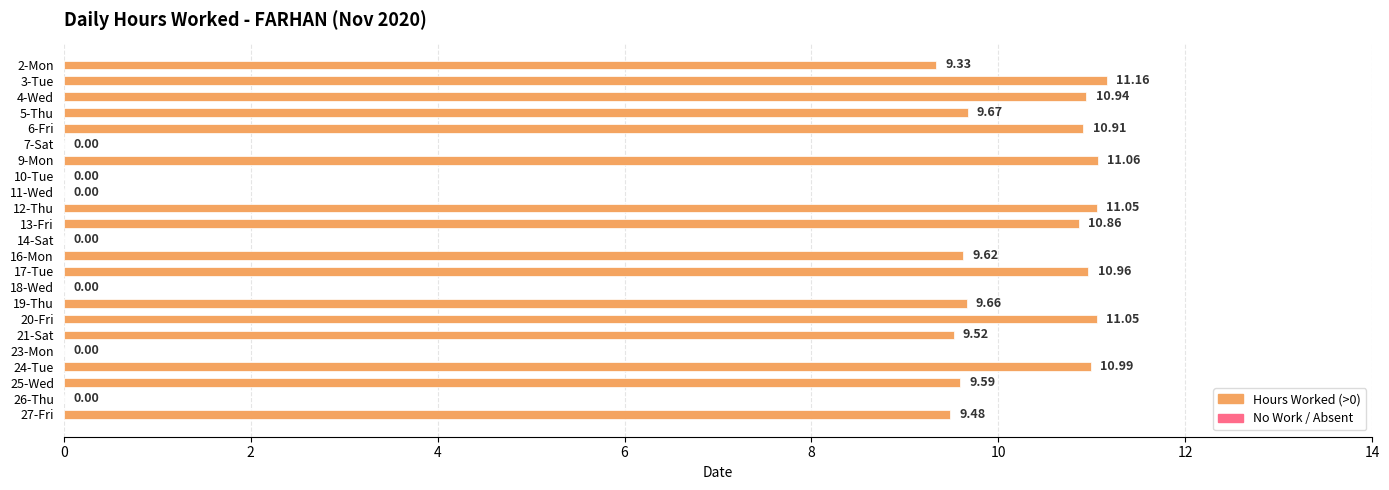

What is the maximum value shown in the chart?

11.2